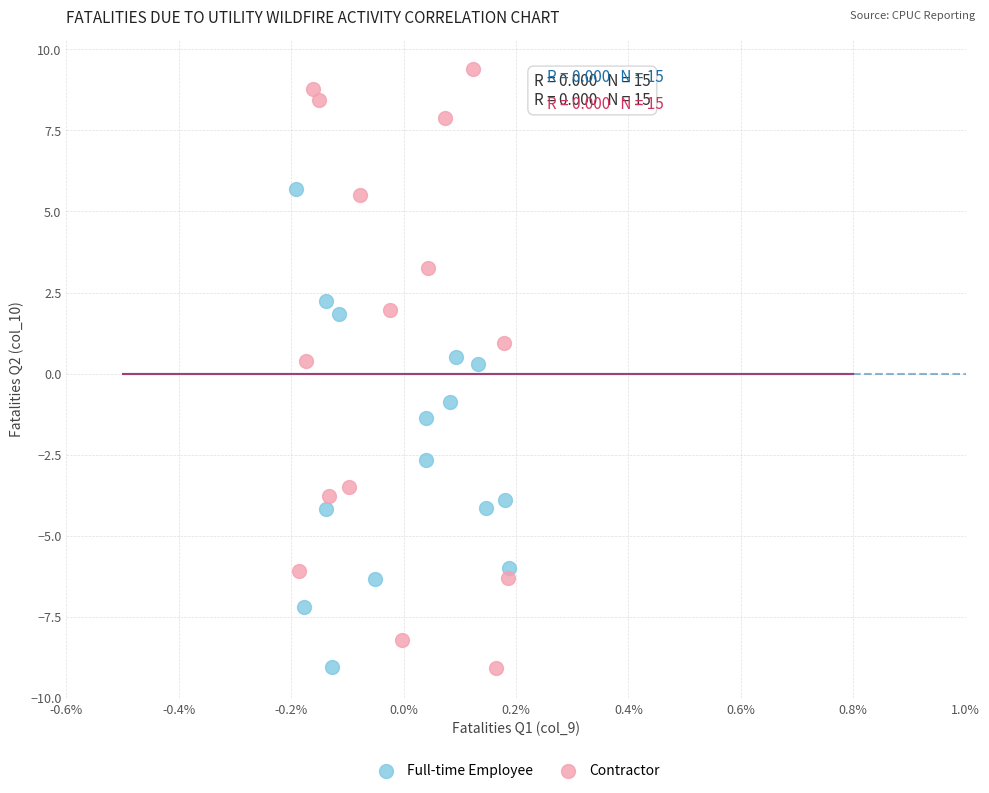

Which series has the widest spread of Y values?

Contractor